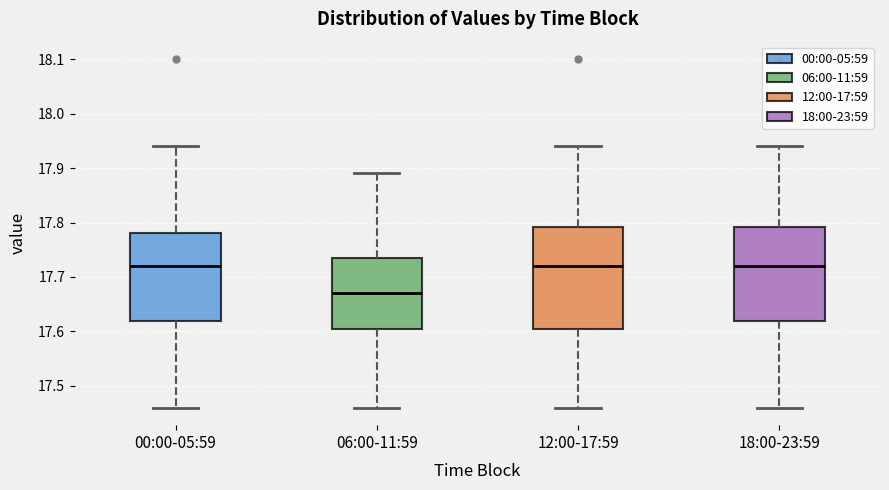

Which box has the lowest median line?

06:00-11:59